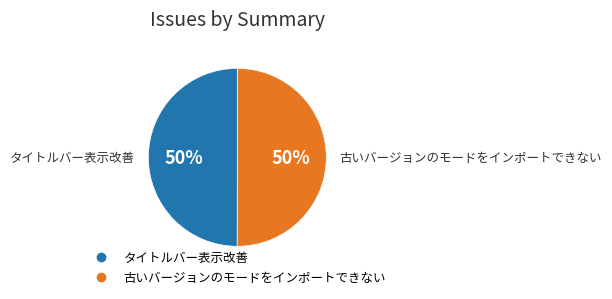

Count the number of slices in the pie.

2